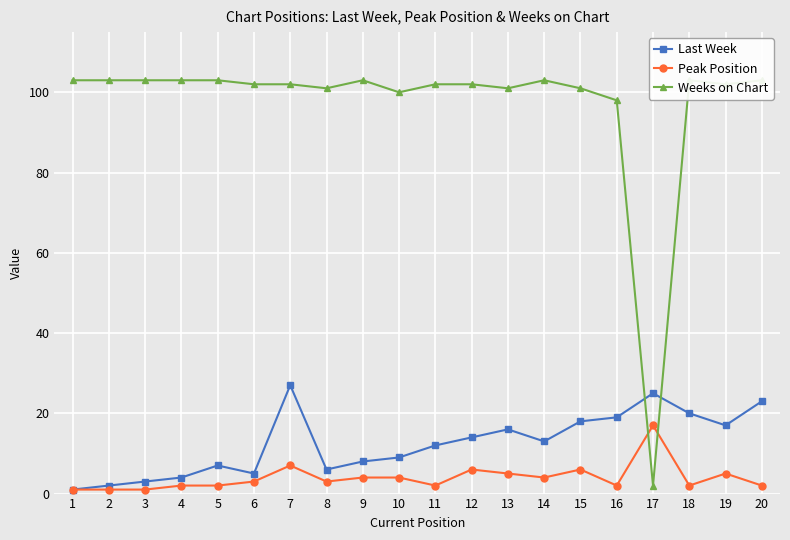

What is the sum of the Peak Position values at 15 and 11?

8